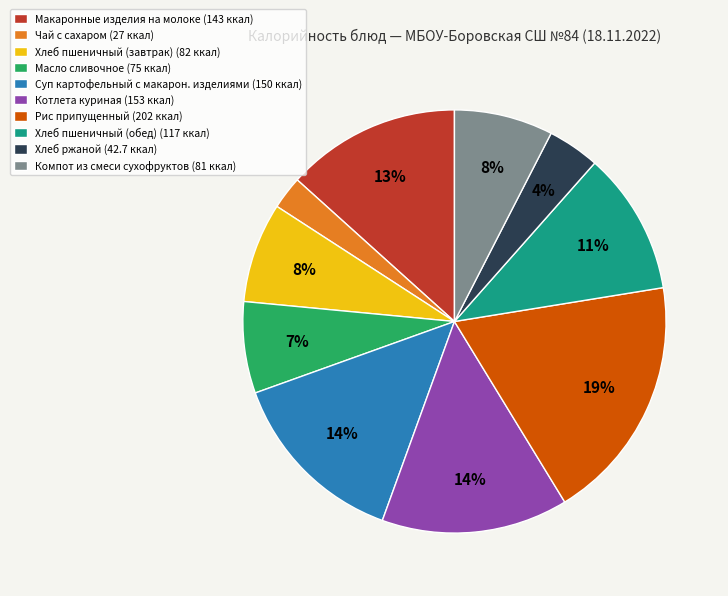

To the nearest percent, what portion does Компот из смеси сухофруктов represent?

8%